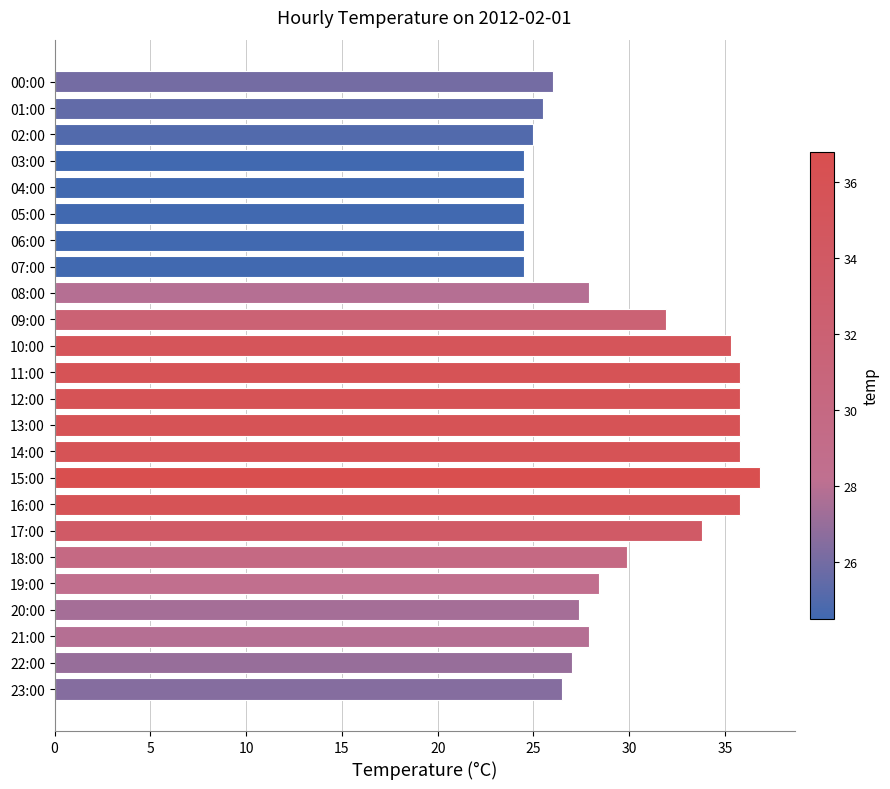

At which category does the chart reach its peak across all series?

15:00